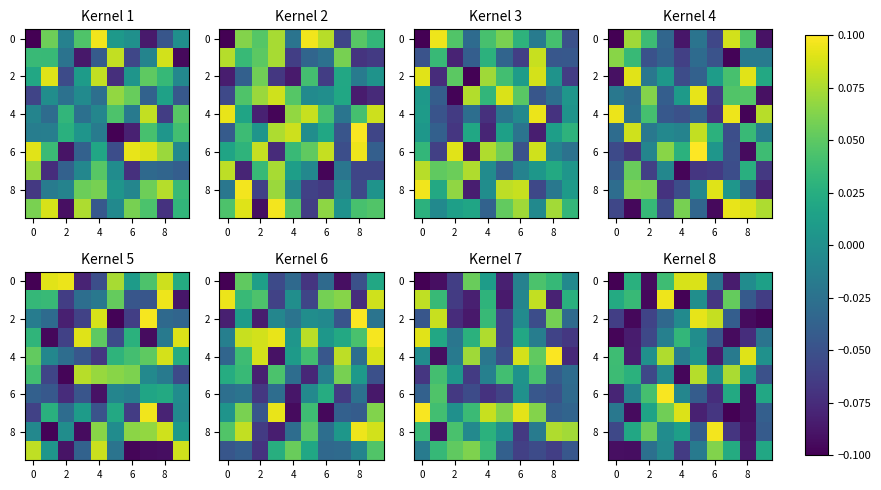

The row_4 series shows 0.0 at 8. True or false?

True